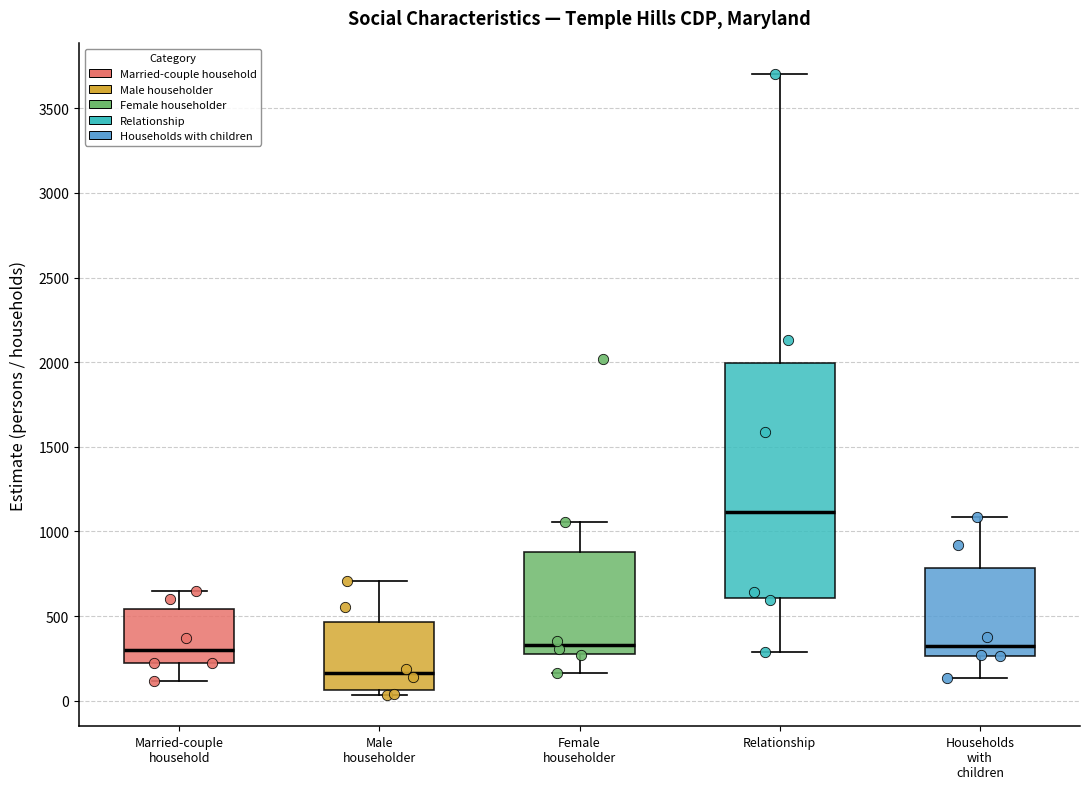

Reading left to right, read every box against the y-axis: the position of its median line, the range the box covers, and the ends of its whiskers. The values are not printed on the chart, so give them approximately, as read against the axis.

Married-couple household: median 300, box 200 to 550, whiskers 100 to 650
Male householder: median 150, box 50 to 450, whiskers 50 (just below the box's lower edge) to 700
Female householder: median 350, box 300 to 900, whiskers 150 to 1050
Relationship: median 1100, box 600 to 2000, whiskers 300 to 3700
Households with children: median 350, box 250 to 800, whiskers 150 to 1100